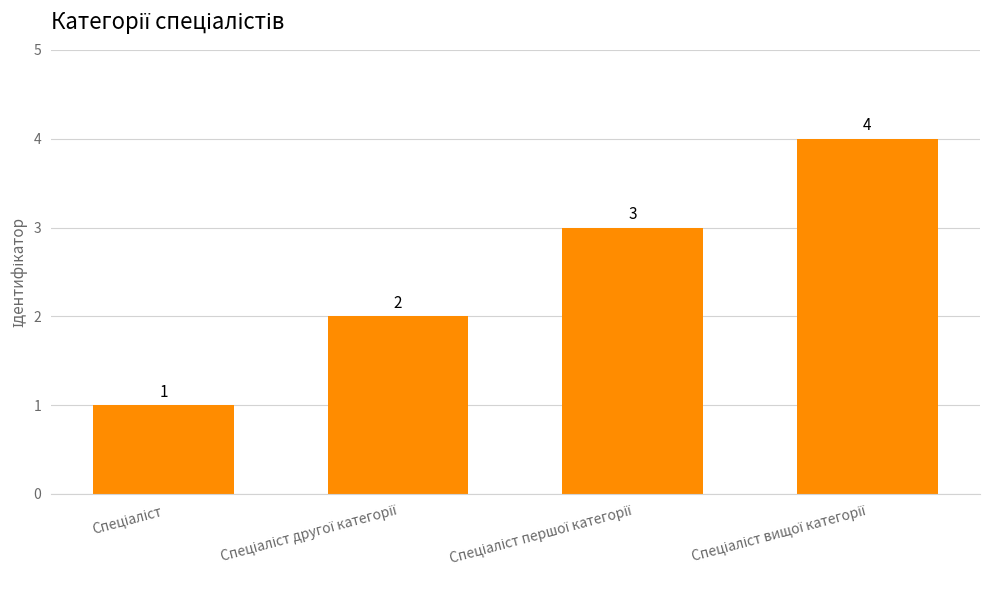

What is the maximum value shown in the chart?

4